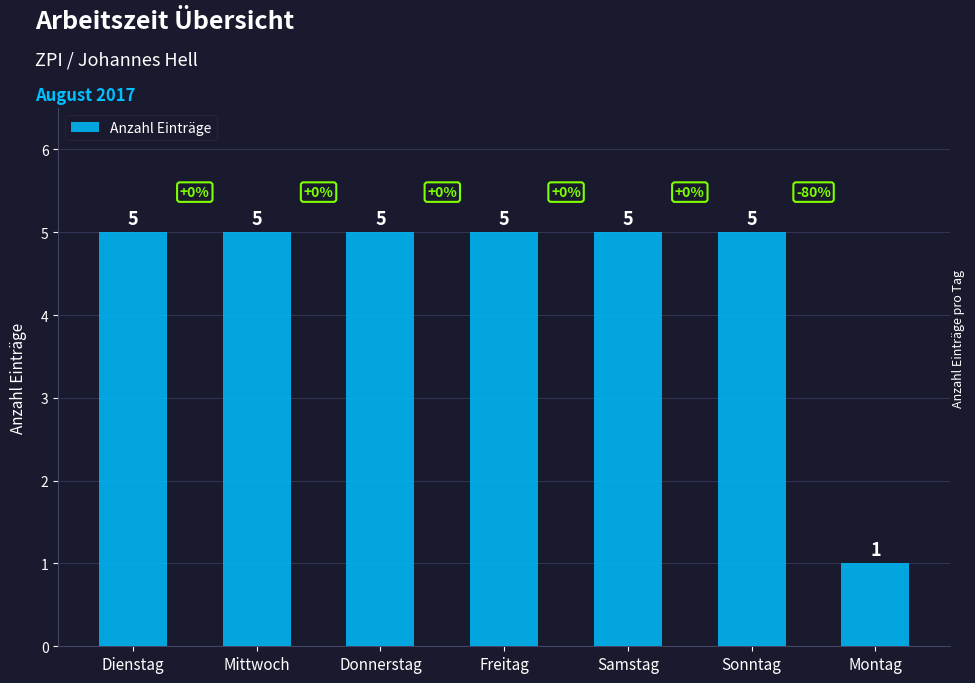

The value at Mittwoch is 5. True or false?

True